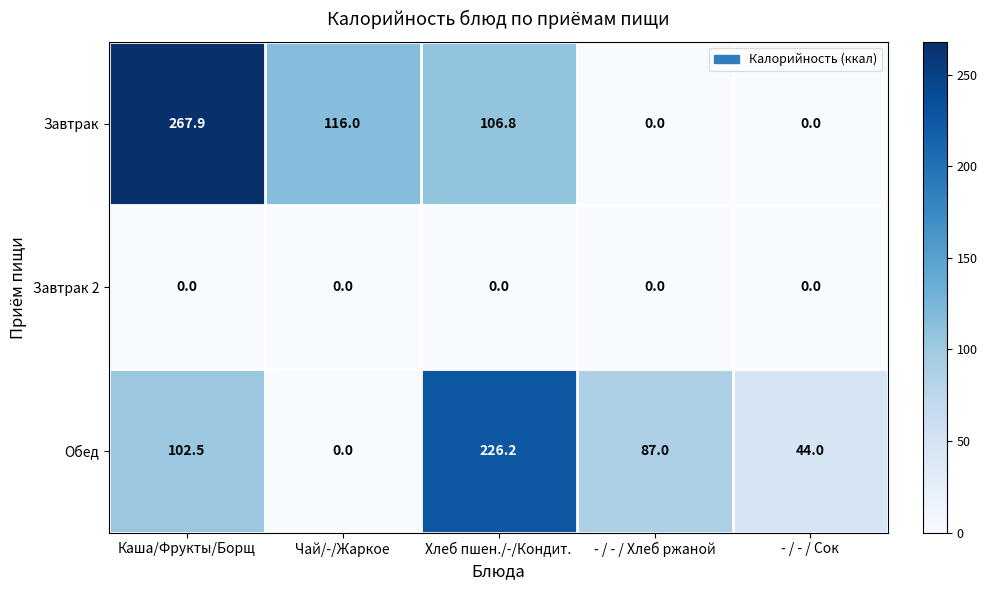

What is the sum of all Обед values?

459.7